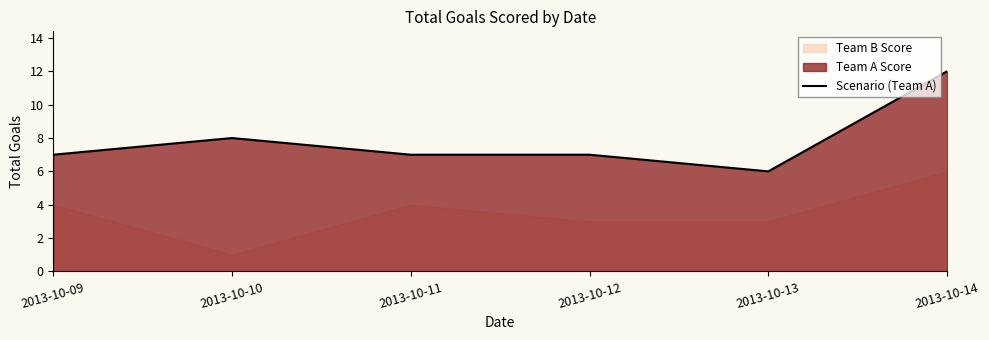

What is the sum of the values at 2013-10-11 and 2013-10-09?

14